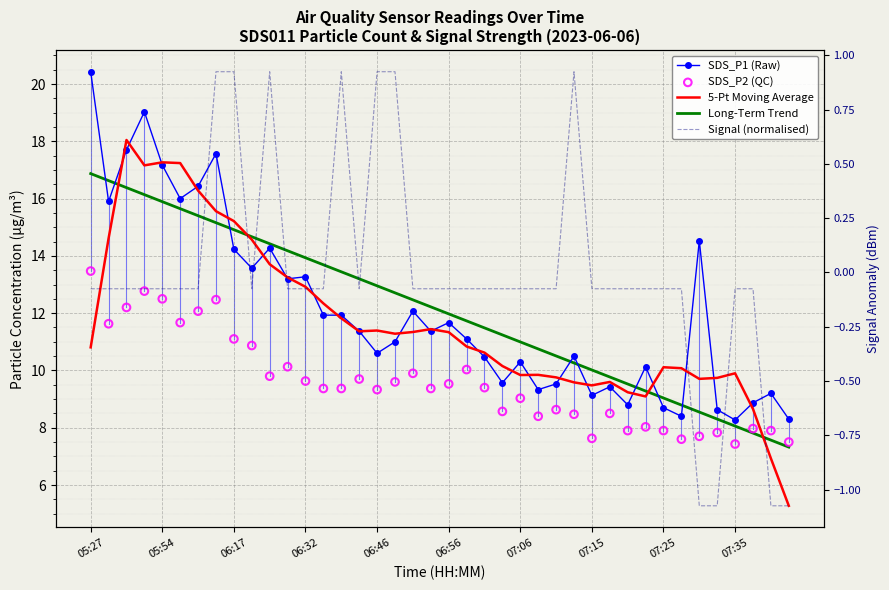

Which series has the largest total across all categories?

SDS_P1 (Raw)